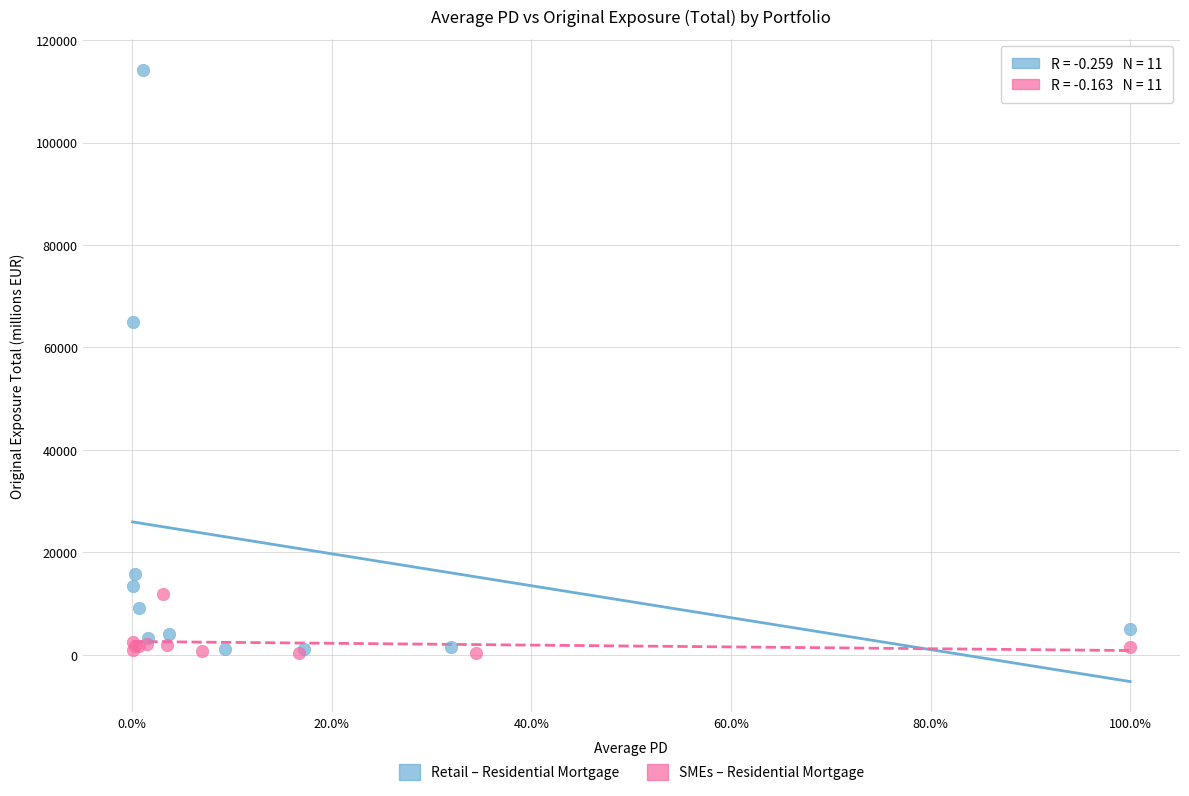

Which series contains the highest Y value?

Retail – Residential Mortgage